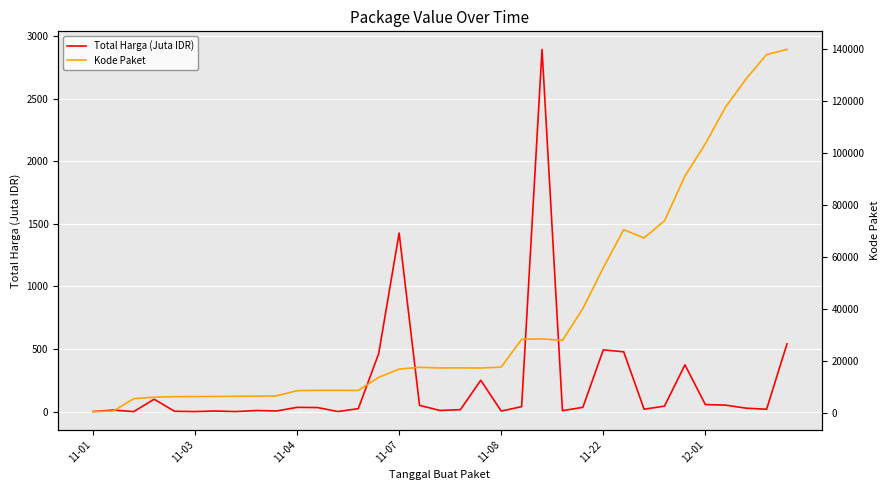

What value does the Total Harga (Juta IDR) series have at 18?

15.5